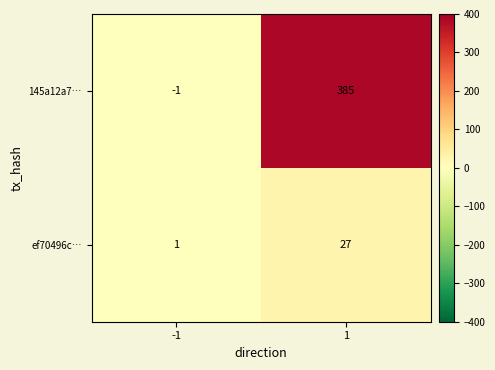

How many data points does each series have?

2